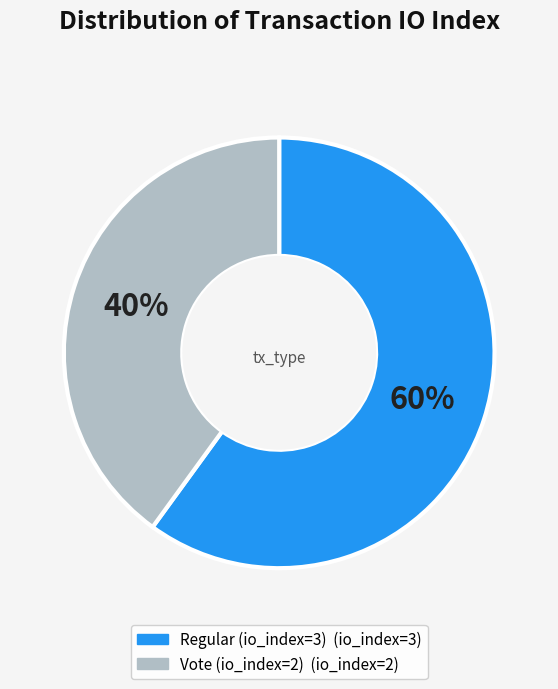

Which slice represents more than half of the pie?

Regular (io_index=3)